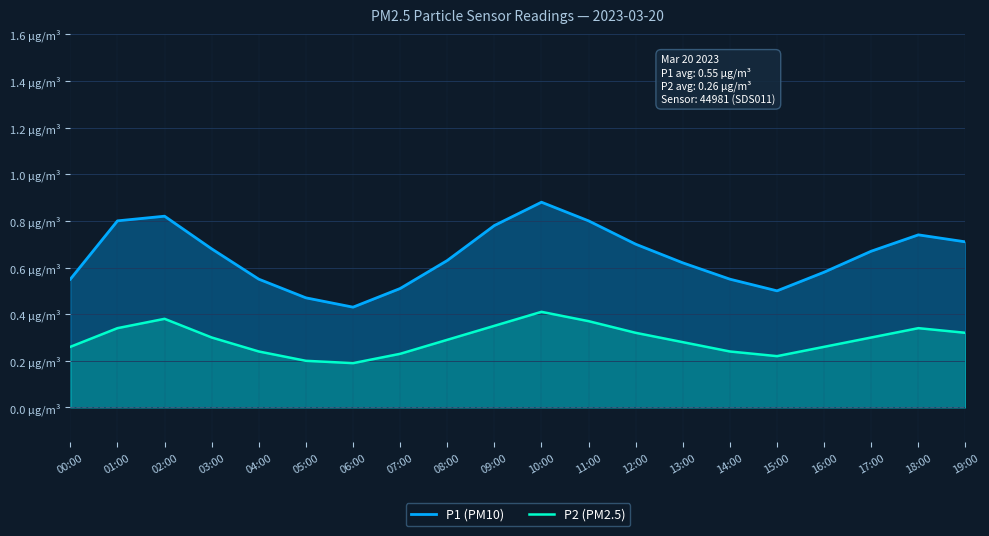

What is the value of the P2 (PM2.5) point at the 13th from the left?

0.3